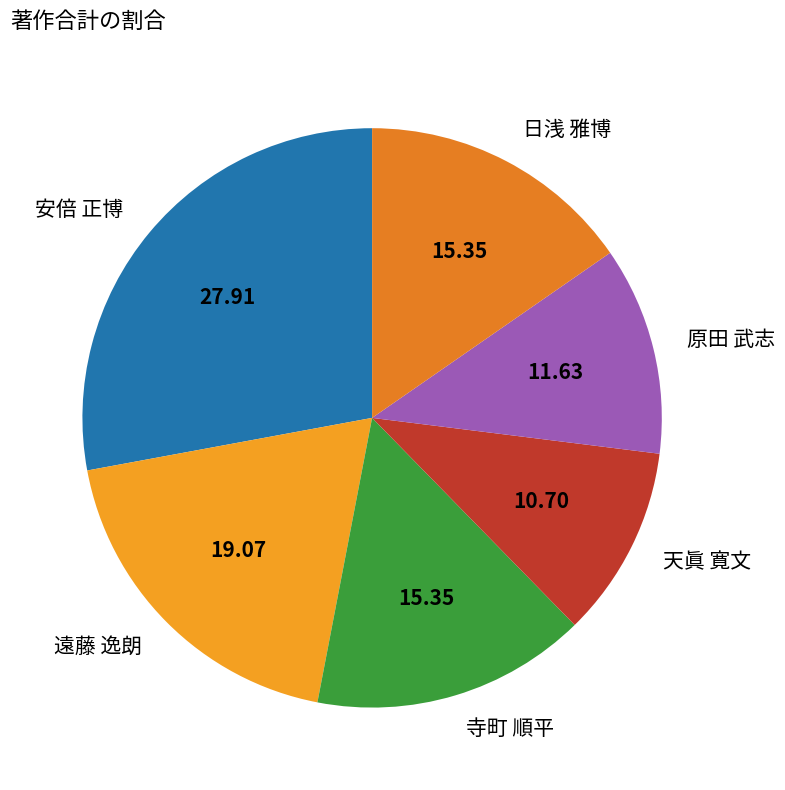

Does 遠藤 逸朗 account for over 50% of the chart?

No